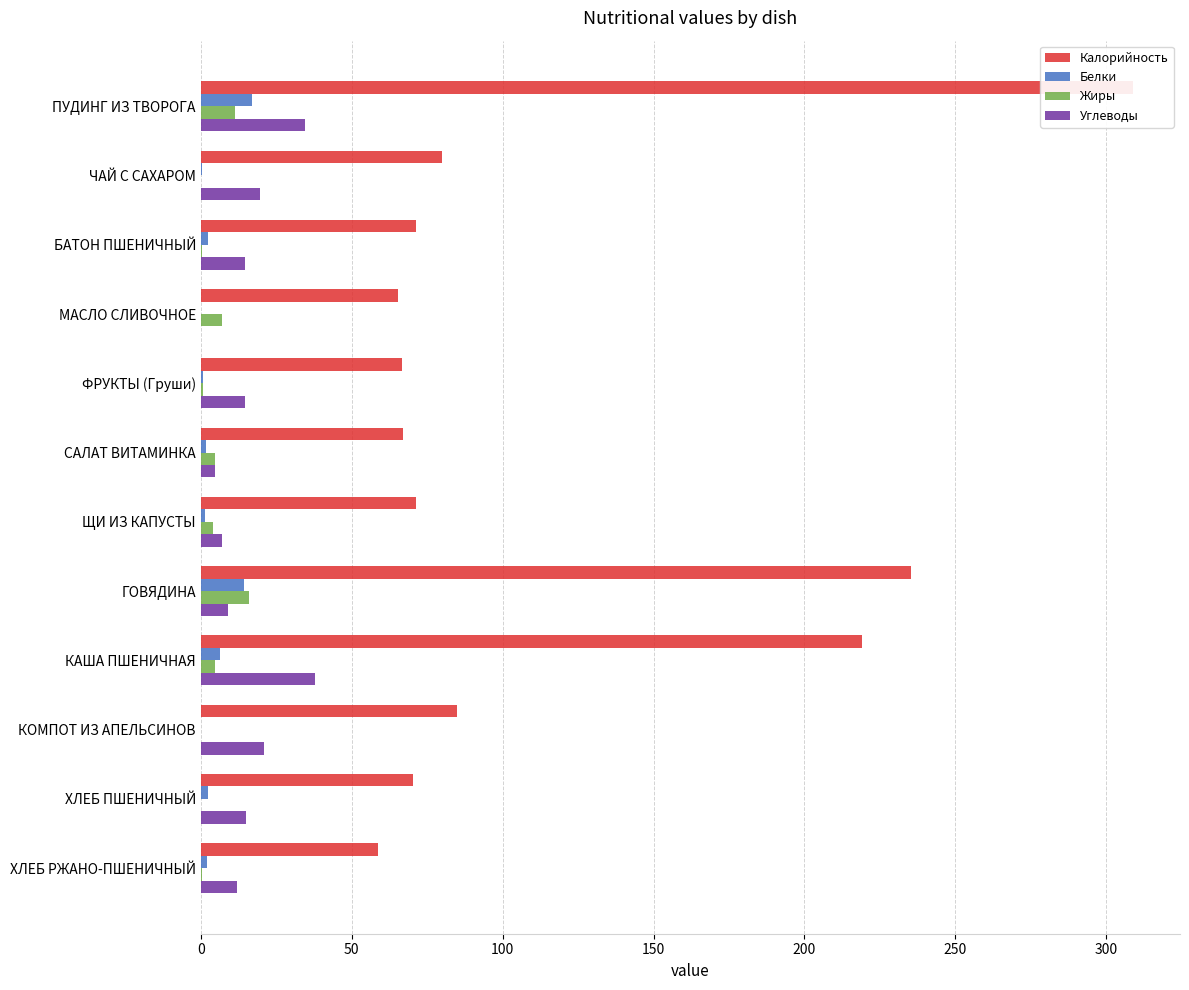

What is the minimum value for Белки?

0.1